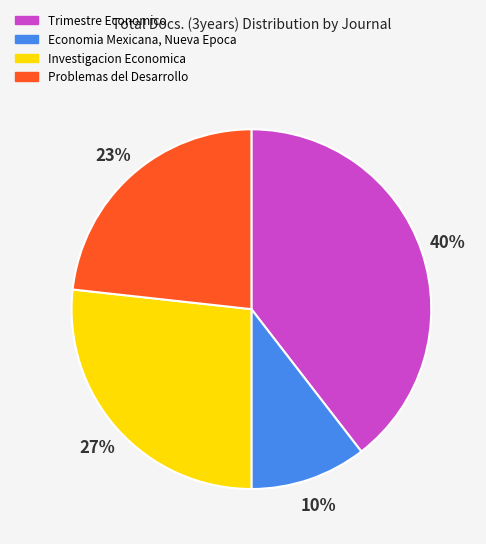

To the nearest percent, what portion does Economia Mexicana, Nueva Epoca represent?

10%